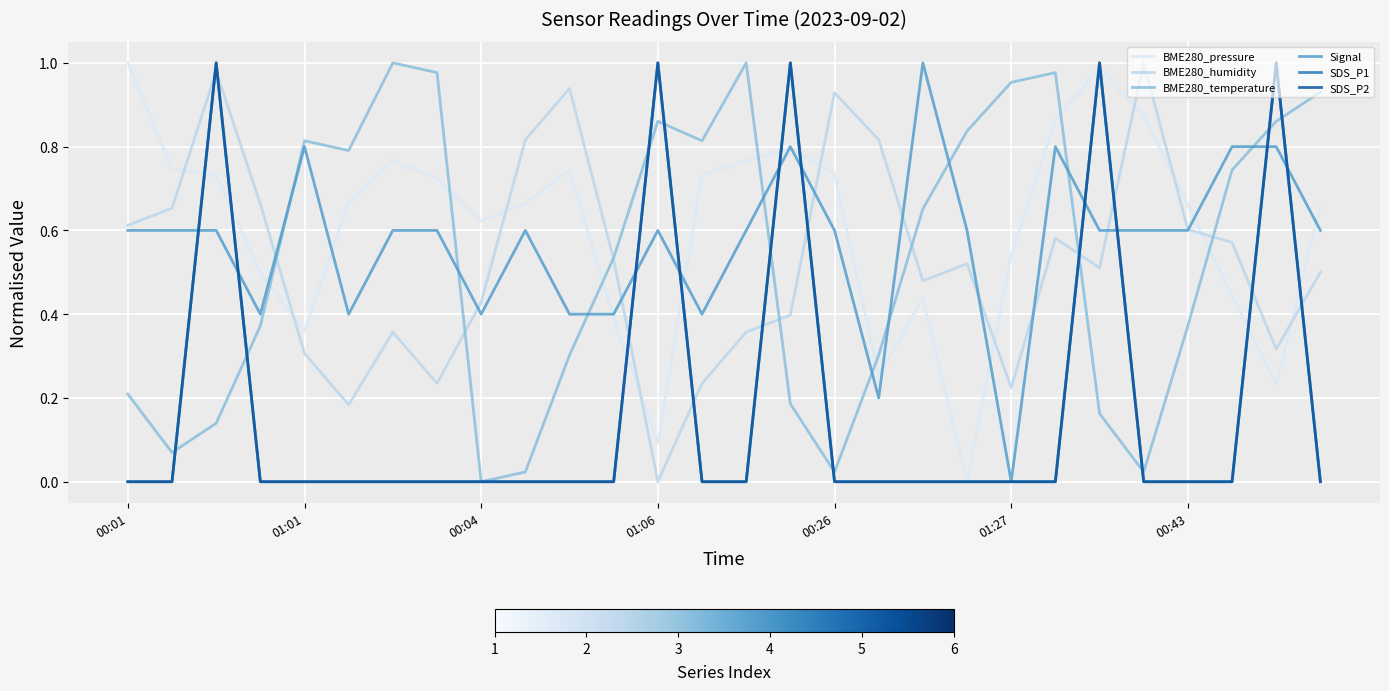

What is the maximum value shown in the chart?

1.0